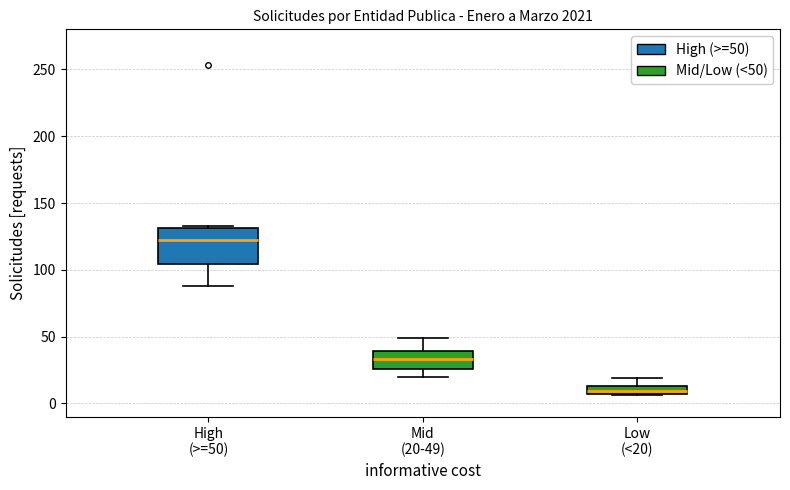

Which box is the tallest, from its lower edge to its upper edge?

High (>=50)